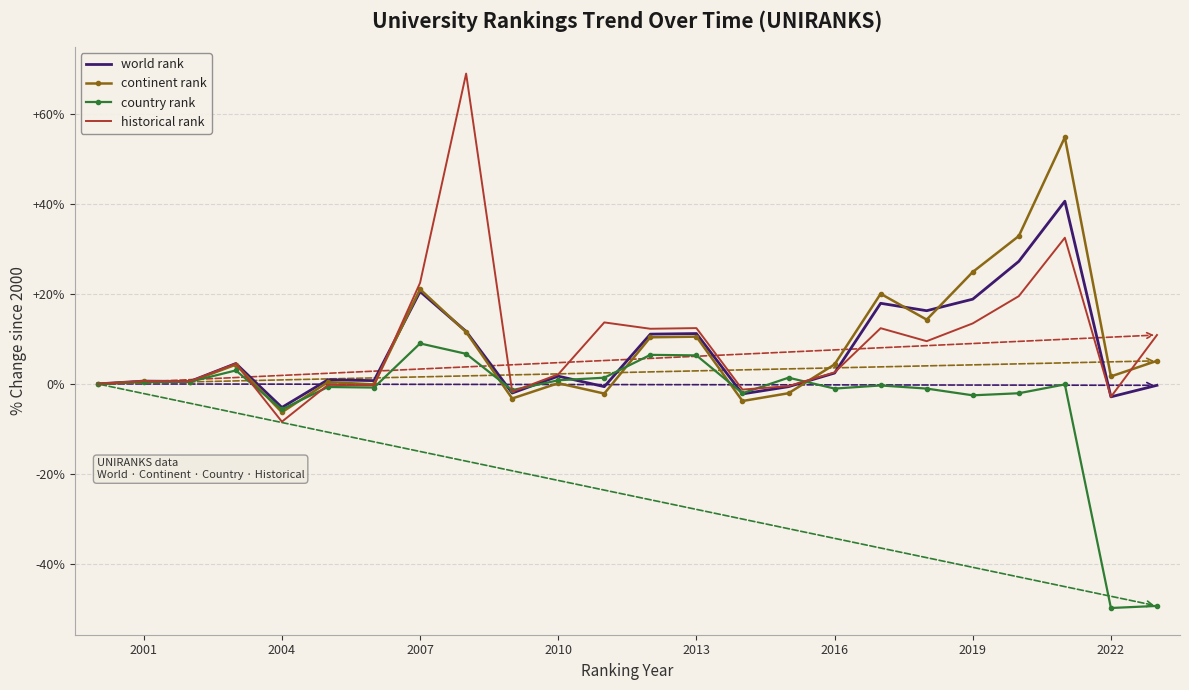

Rank the series by their maximum value, from highest to lowest.

historical rank, continent rank, world rank, country rank